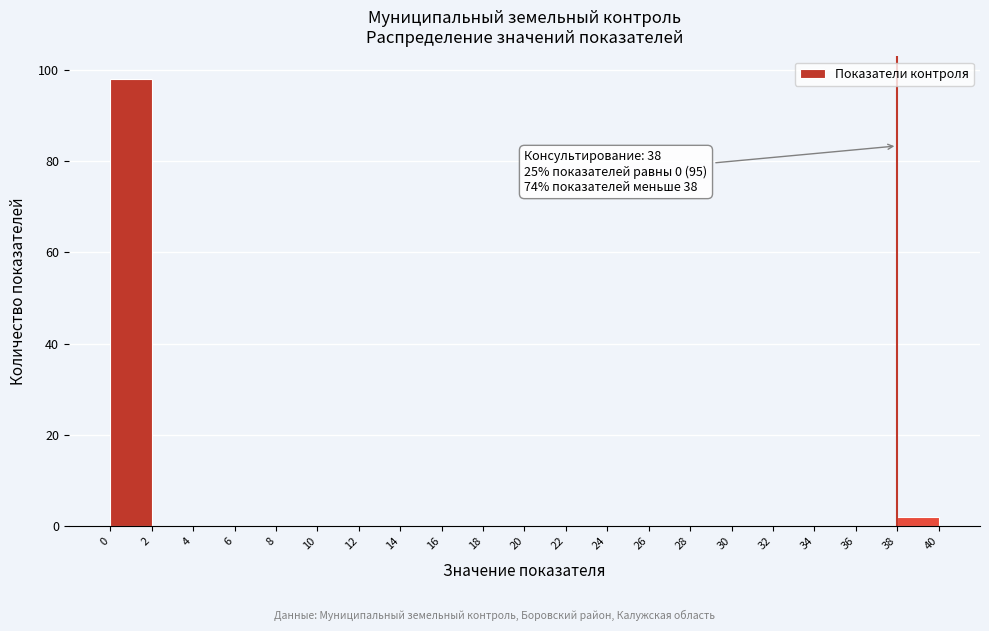

Which range on the x-axis has the tallest bar?

0 to 2